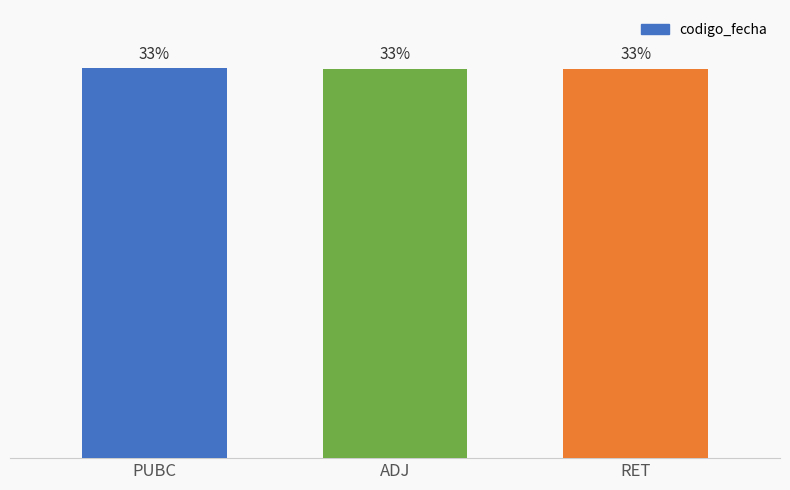

Does the chart contain any negative values?

No